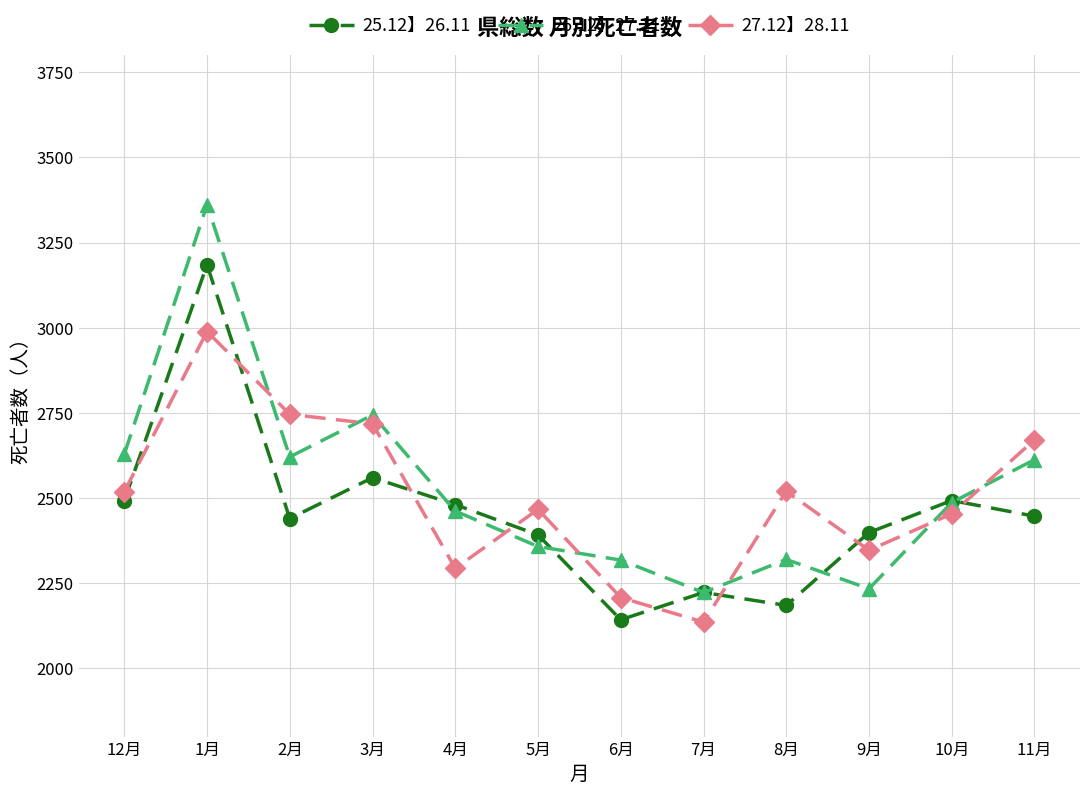

Is the value of 27.12】28.11 at 10月 greater than the value of 26.12】27.11 at 2月?

No